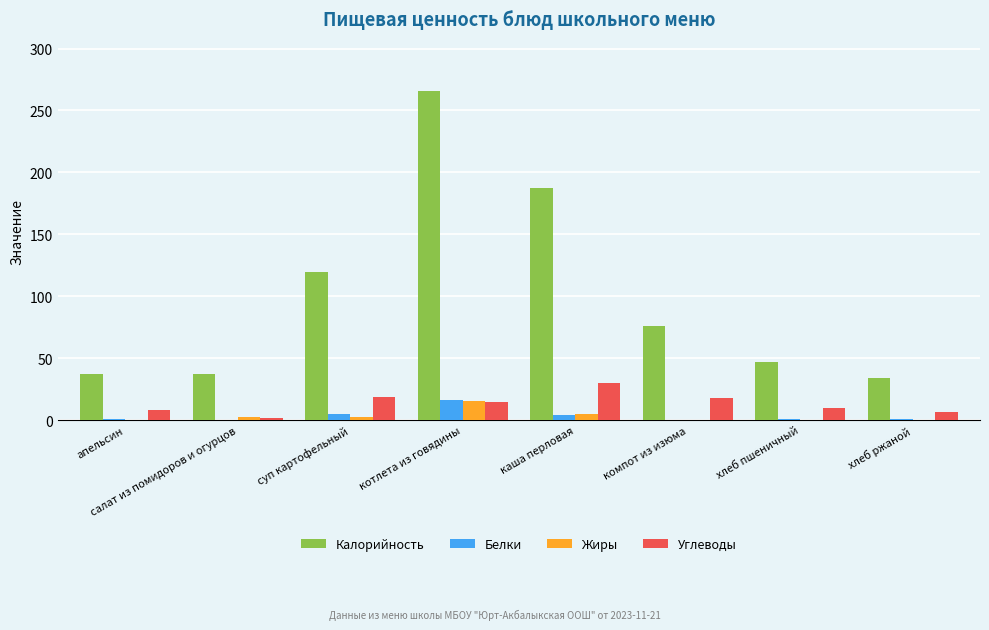

The value of Калорийность at суп картофельный is 178.8. True or false?

False